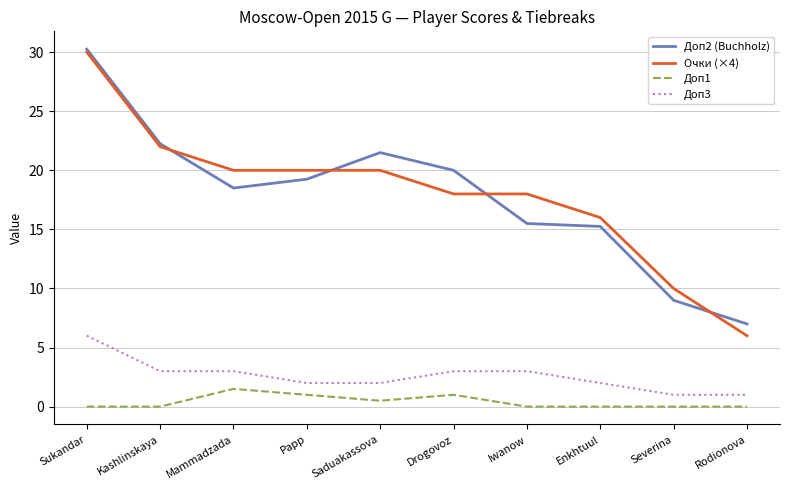

True or false: Доп3 and Доп1 intersect in this chart.

False